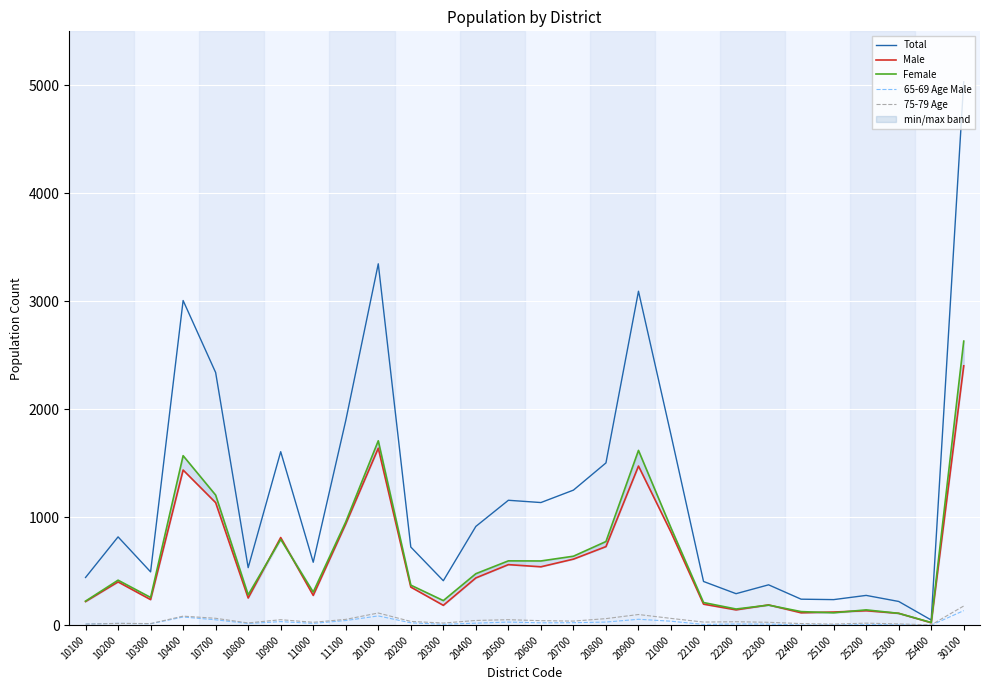

Is the value of 75-79 Age at 20200 greater than the value of Total at 10400?

No